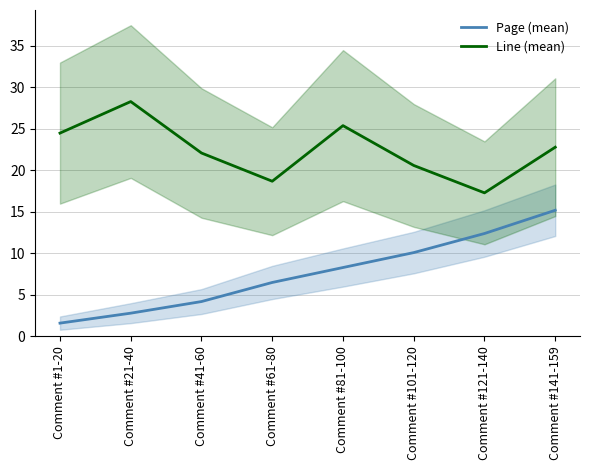

True or false: Line (mean) has a value of 9.6 at Comment #21-40.

False